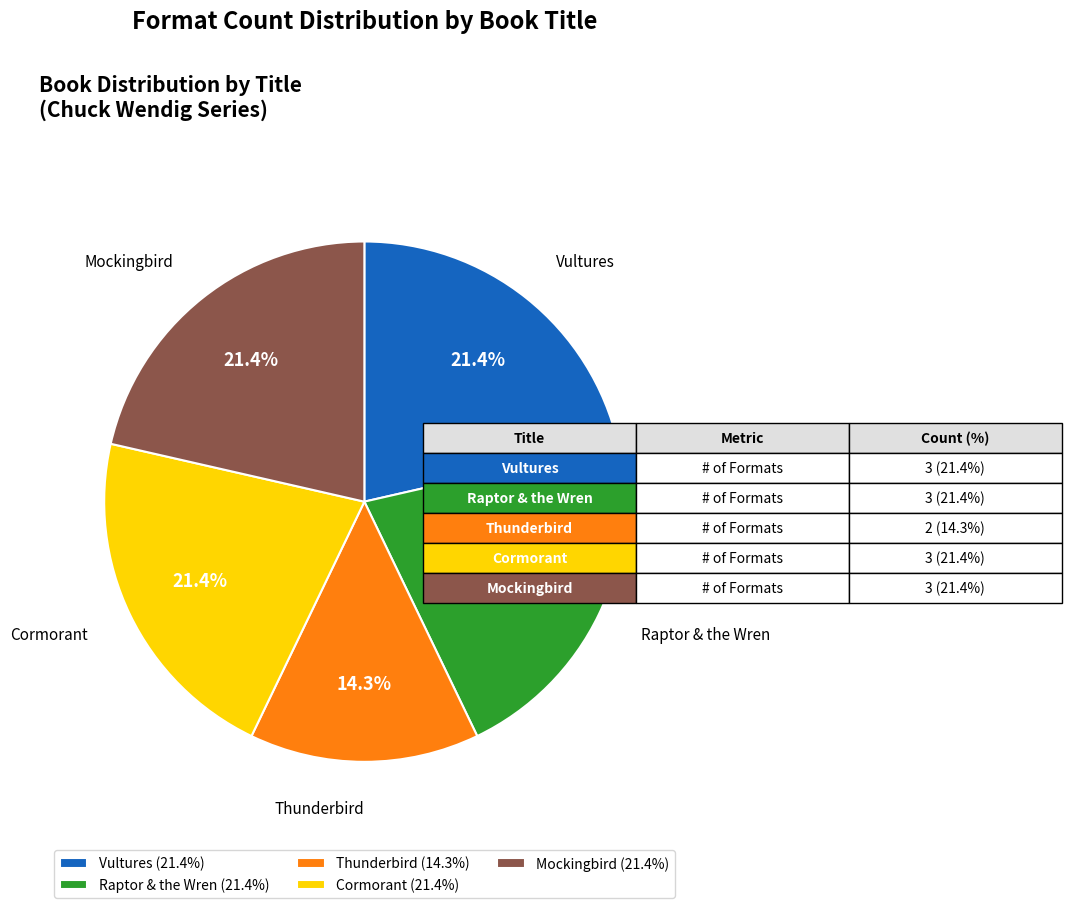

How much of the chart is everything except Raptor & the Wren?

78.6%